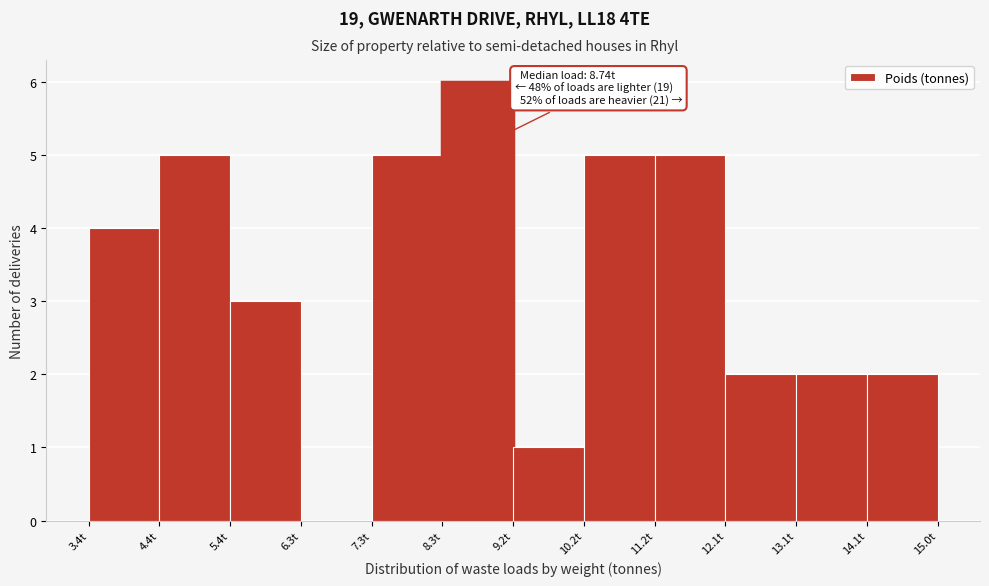

Which range on the x-axis has the tallest bar?

8.3 to 9.2